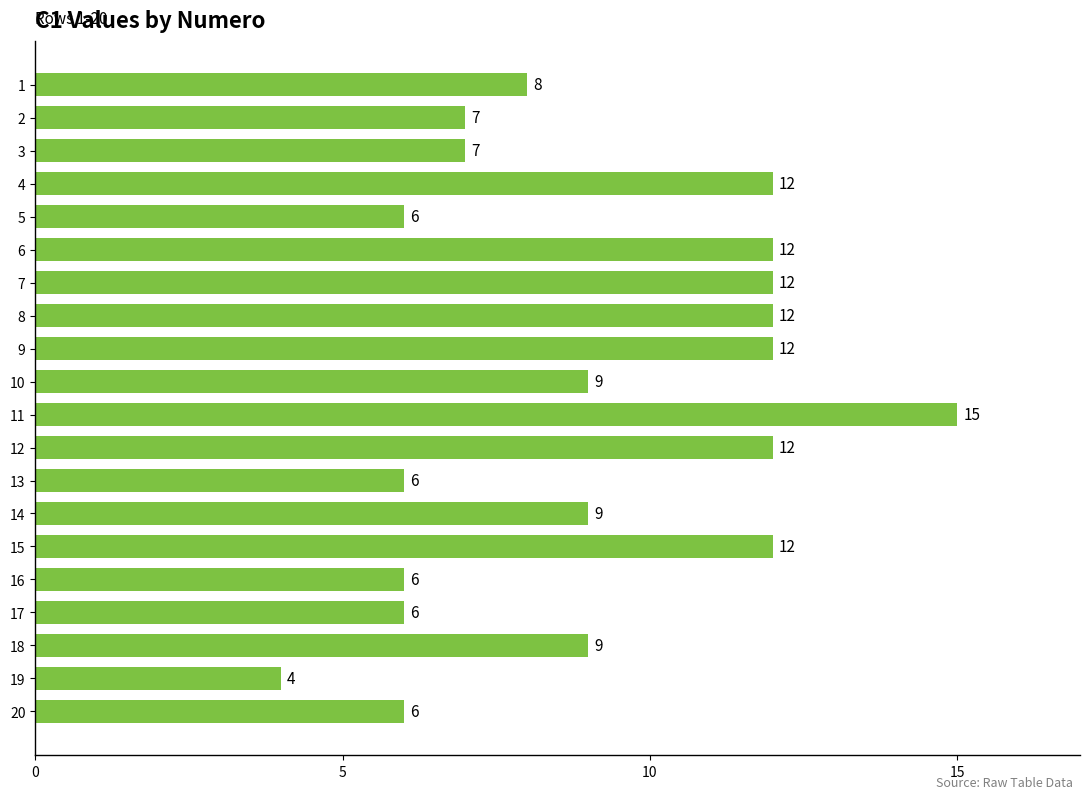

The value at 13 is 6. True or false?

True